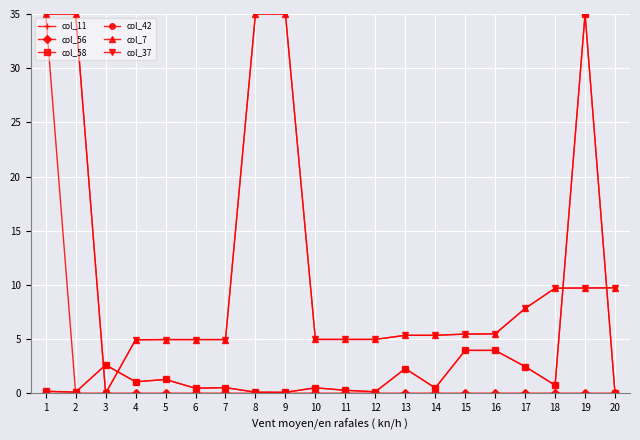

Where is the first local minimum for col_58?

2